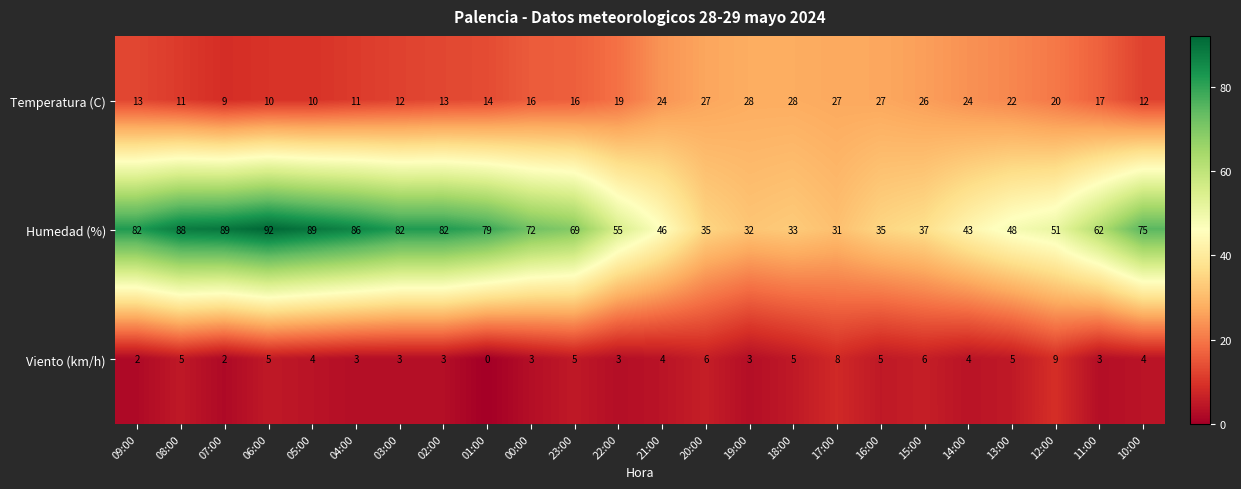

What is the spread (max minus min) of values at 06:00?

87